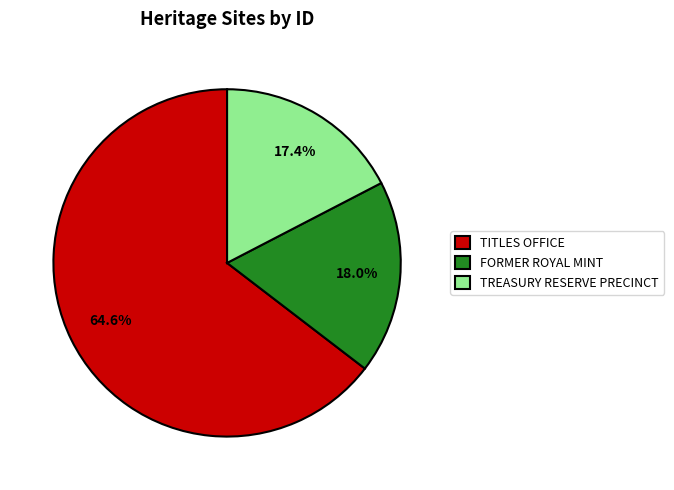

Which slice represents more than half of the pie?

TITLES OFFICE